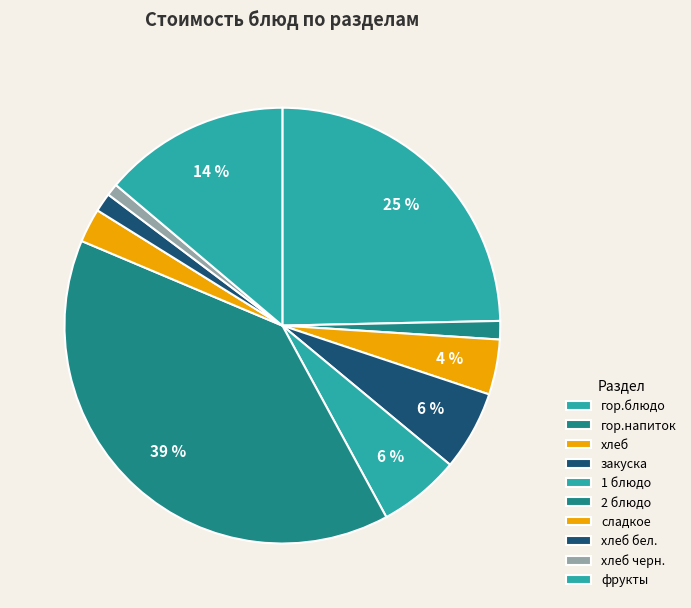

Which slice is the largest?

2 блюдо